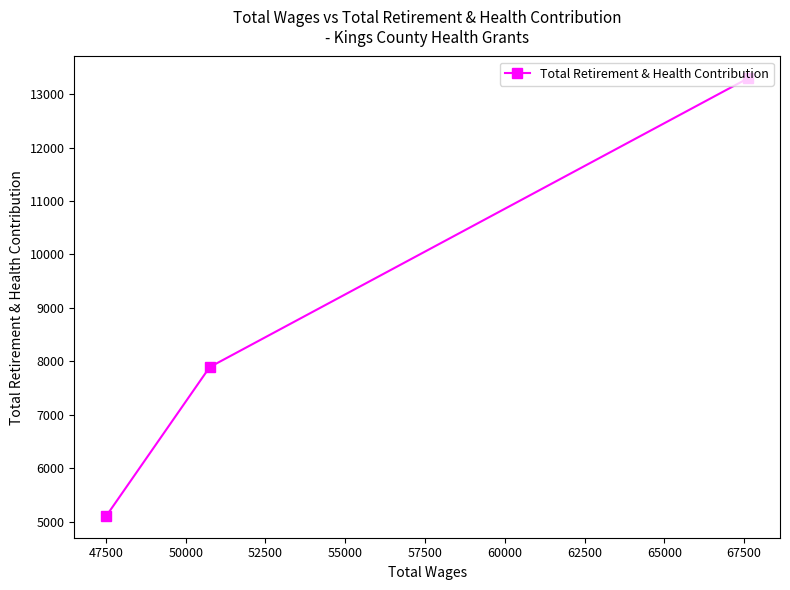

What is the greatest value displayed?

13293